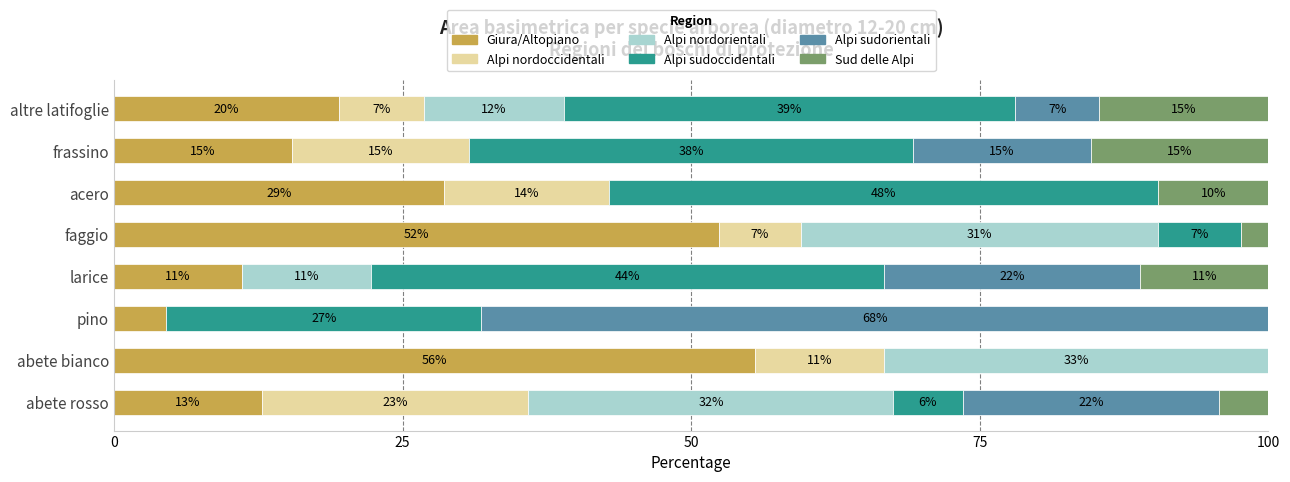

What is the difference between the maximum and second lowest values in the Alpi sudorientali series?

68.2